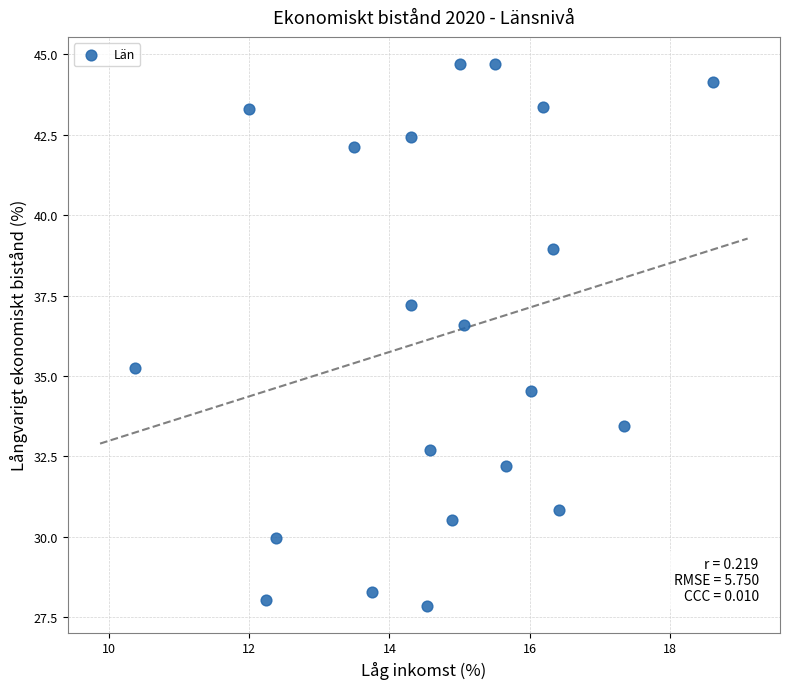

What is the range of X values (max minus min)?

8.2